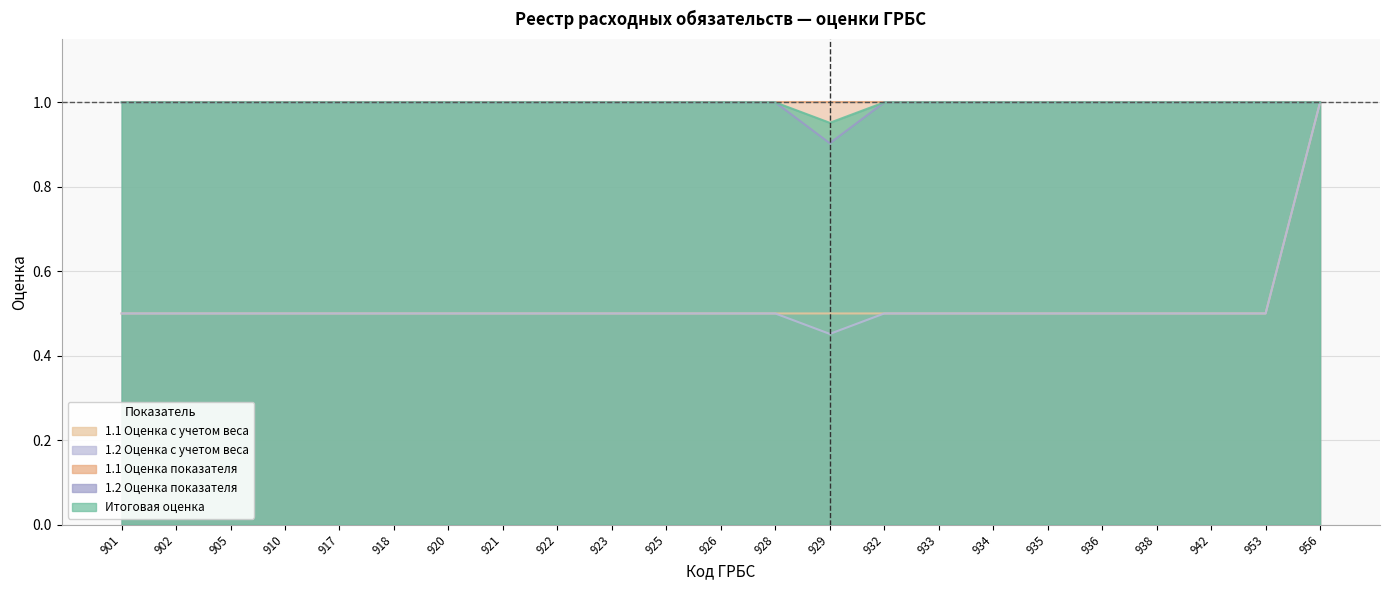

True or false: 1.1 Оценка с учетом веса and Итоговая оценка intersect in this chart.

False